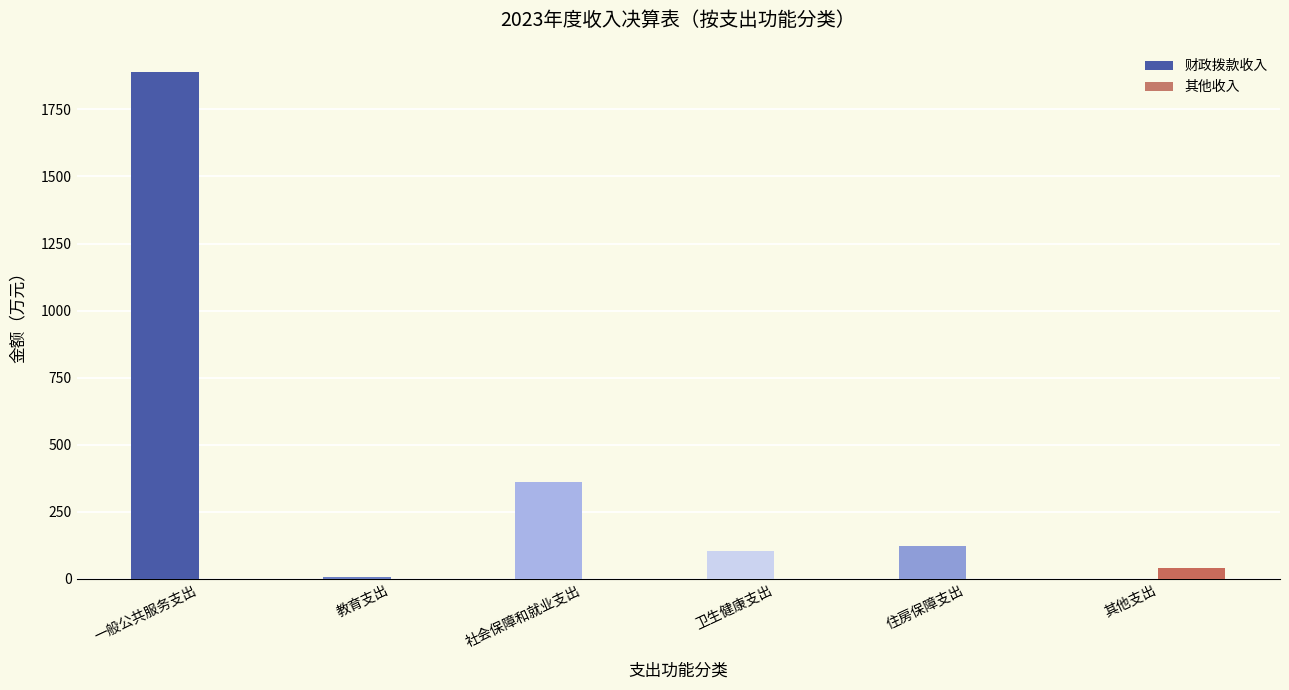

Which label corresponds to the largest value in the chart?

一般公共服务支出